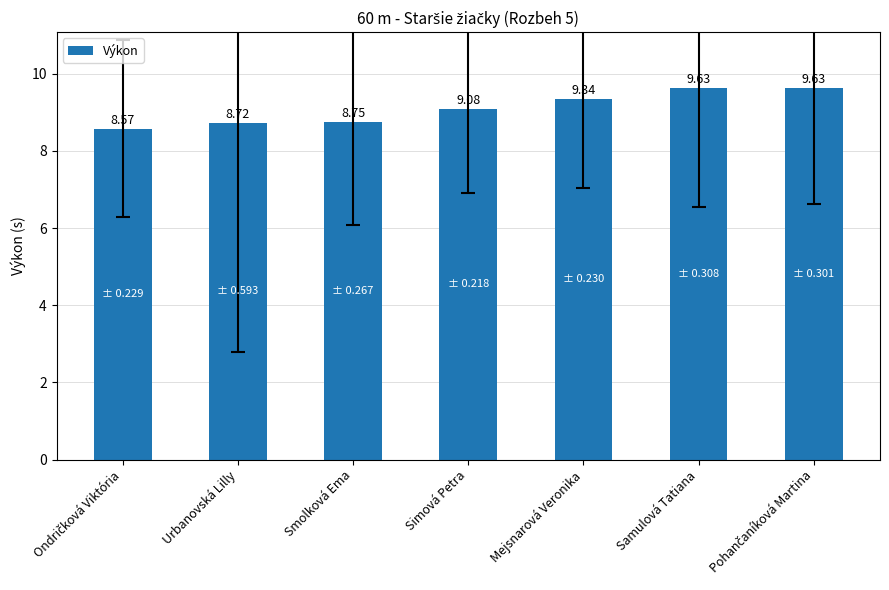

What is the minimum value shown in the chart?

8.6